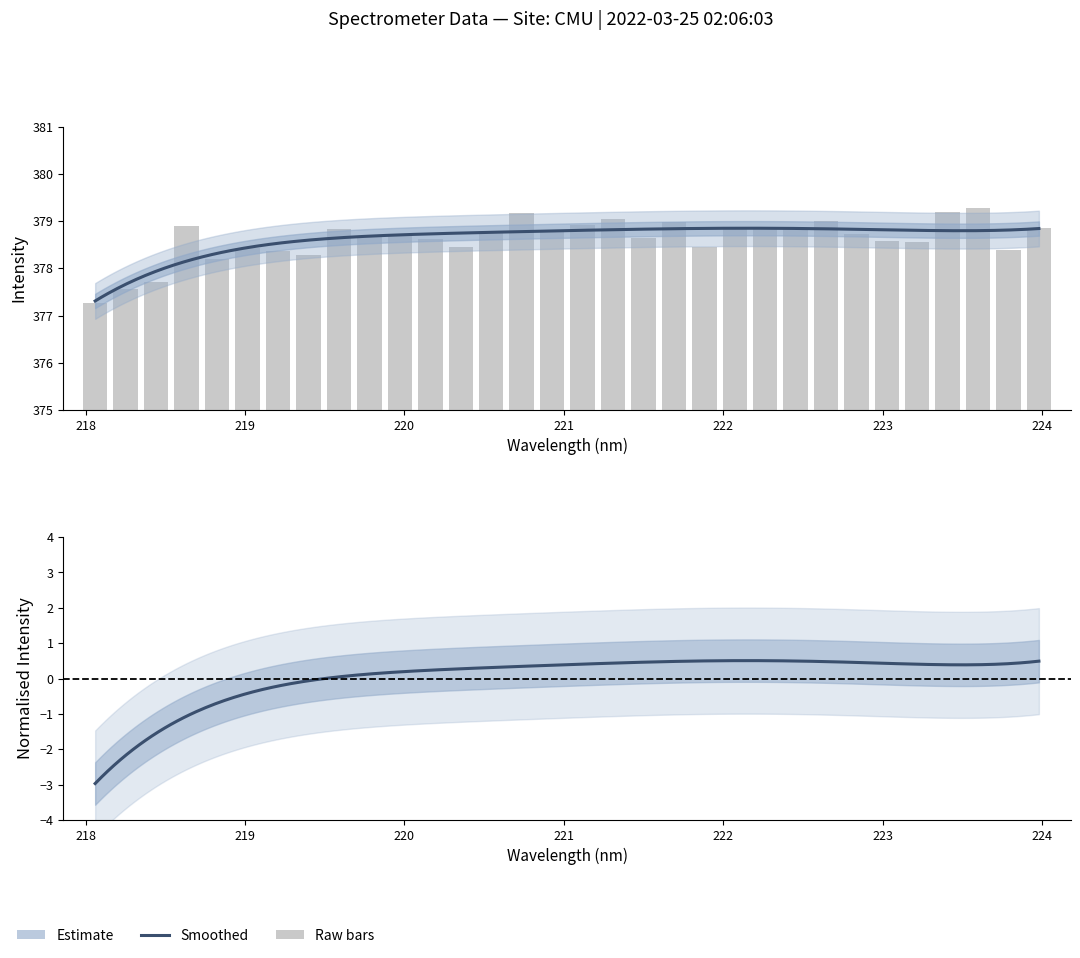

Read the value at 218.

377.3